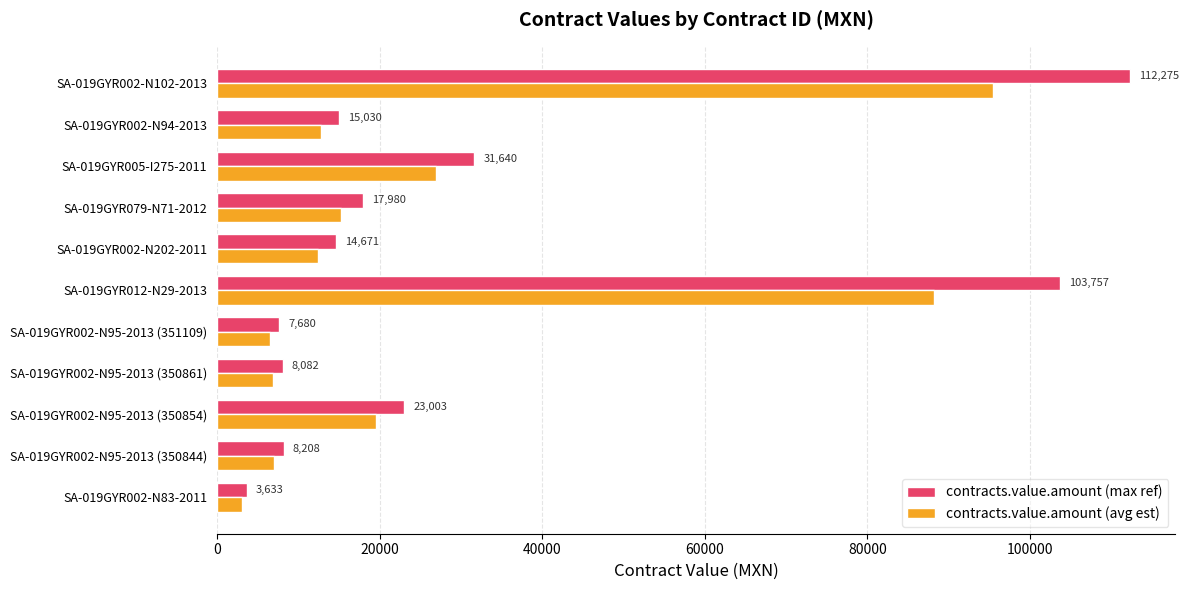

What is the average value of the contracts.value.amount (max ref) series?

31450.8